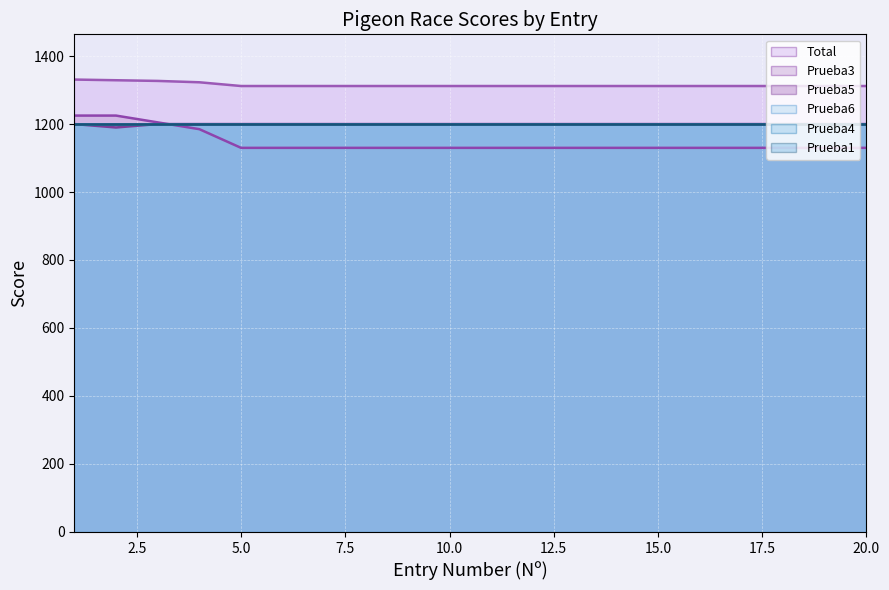

Does the chart display data point markers on the line(s)?

No